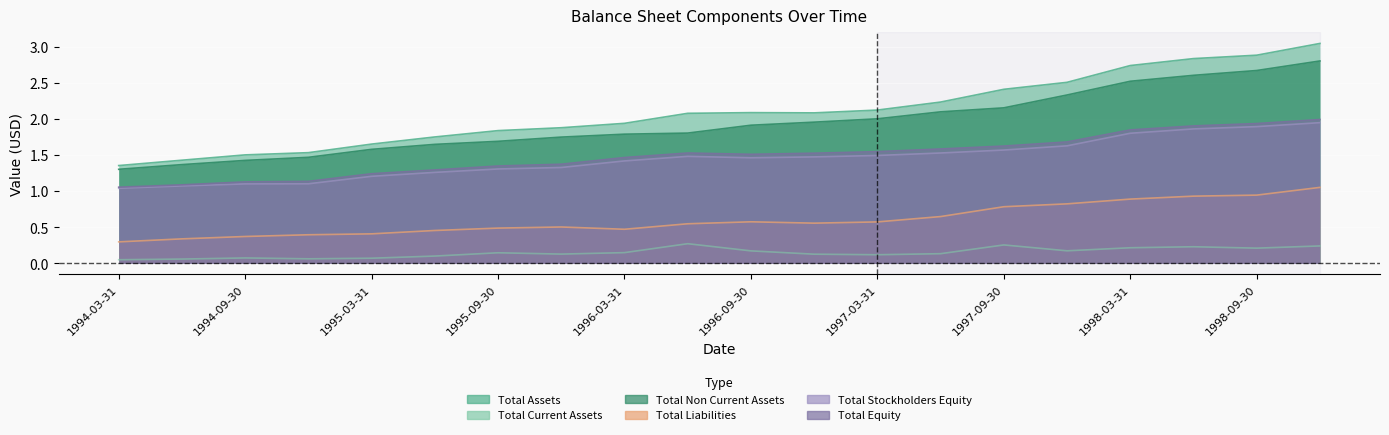

Reading left to right, what are all the values shown in this chart?

Total Assets: 1.4	1.4	1.5	1.5	1.7	1.8	1.8	1.9	1.9	2.1	2.1	2.1	2.1	2.2	2.4	2.5	2.7	2.8	2.9	3.0
Total Current Assets: 0.1	0.1	0.1	0.1	0.1	0.1	0.1	0.1	0.2	0.3	0.2	0.1	0.1	0.1	0.3	0.2	0.2	0.2	0.2	0.2
Total Non Current Assets: 1.3	1.4	1.4	1.5	1.6	1.6	1.7	1.8	1.8	1.8	1.9	2.0	2.0	2.1	2.2	2.3	2.5	2.6	2.7	2.8
Total Liabilities: 0.3	0.3	0.4	0.4	0.4	0.5	0.5	0.5	0.5	0.5	0.6	0.6	0.6	0.6	0.8	0.8	0.9	0.9	0.9	1.1
Total Stockholders Equity: 1.0	1.1	1.1	1.1	1.2	1.3	1.3	1.3	1.4	1.5	1.5	1.5	1.5	1.5	1.6	1.6	1.8	1.9	1.9	2.0
Total Equity: 1.1	1.1	1.1	1.1	1.2	1.3	1.4	1.4	1.5	1.5	1.5	1.5	1.5	1.6	1.6	1.7	1.8	1.9	1.9	2.0